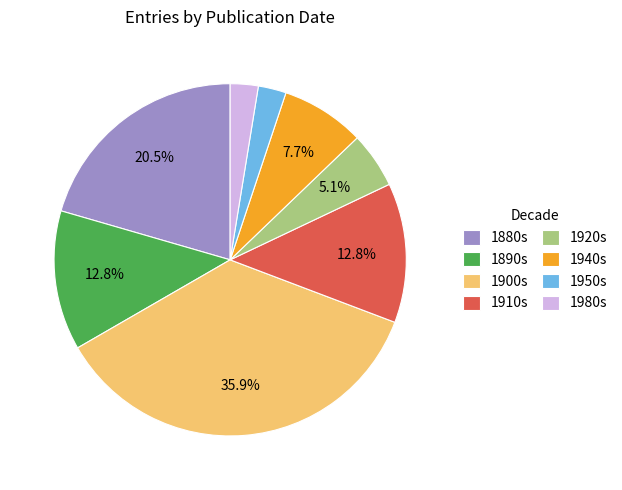

How much of the chart is everything except 1890s?

87.2%